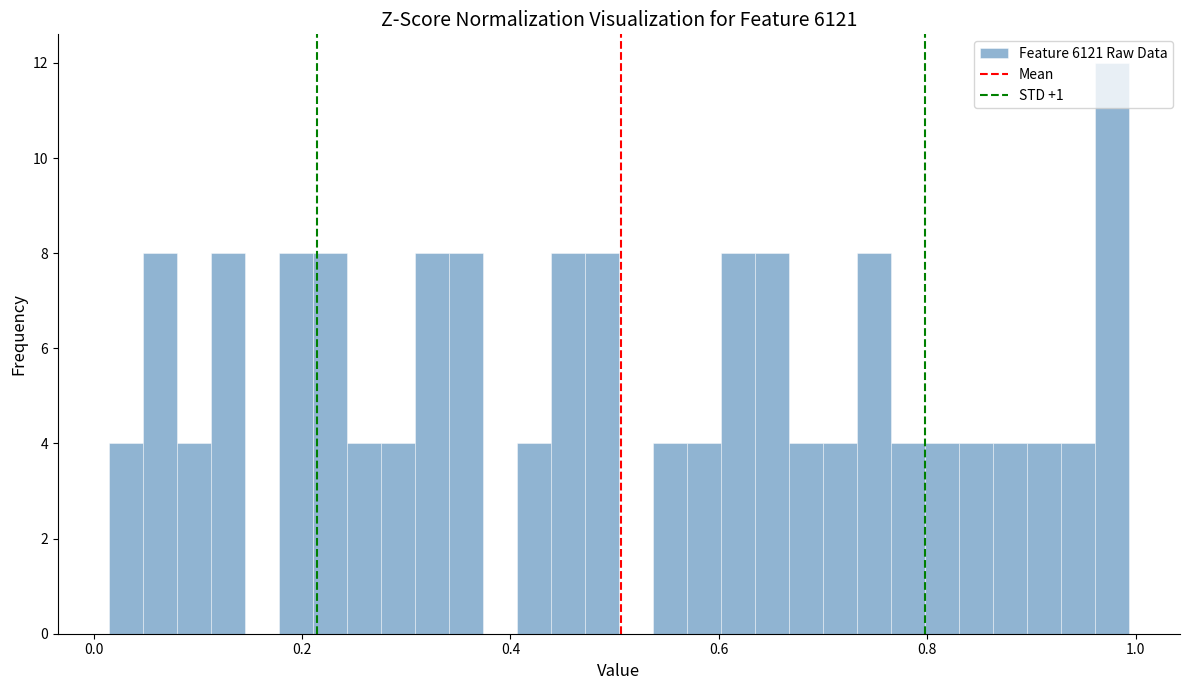

Around what value on the x-axis is the tallest bar? Give the approximate position of its centre, as read against the axis.

0.98